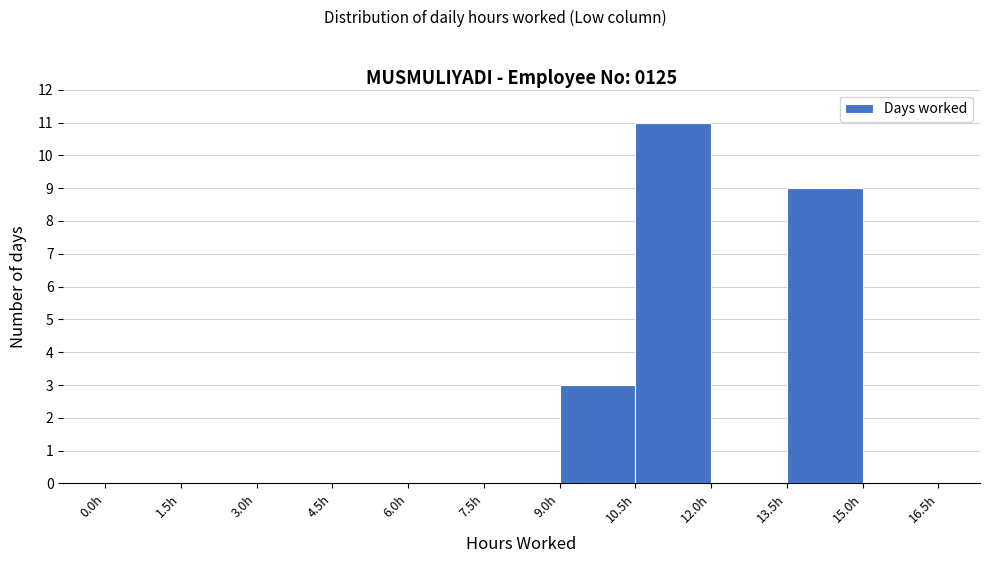

Reading left to right, transcribe this chart: for each bar, give the range it covers on the x-axis and its height. Neither the bar edges nor the heights are printed on the chart, so give them approximately, as read against the axes.

0.0 to 1.5: 0
1.5 to 3.0: 0
3.0 to 4.5: 0
4.5 to 6.0: 0
6.0 to 7.5: 0
7.5 to 9.0: 0
9.0 to 10.5: 3
10.5 to 12.0: 11
12.0 to 13.5: 0
13.5 to 15.0: 9
15.0 to 16.5: 0